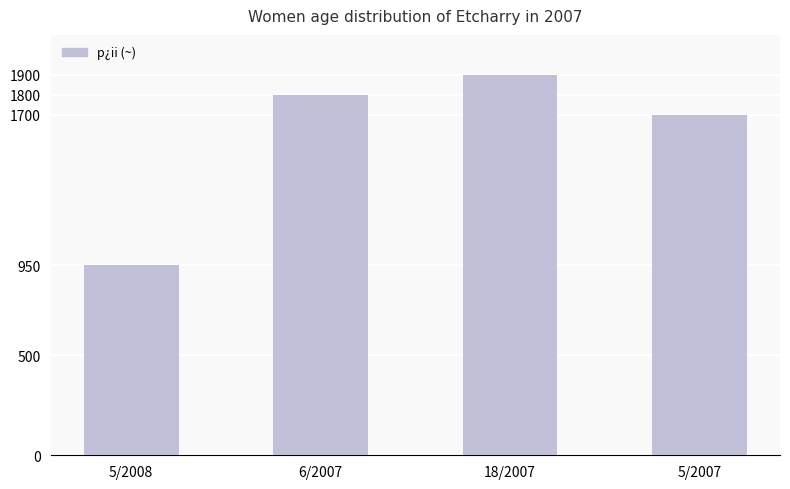

What is the smallest value displayed?

950